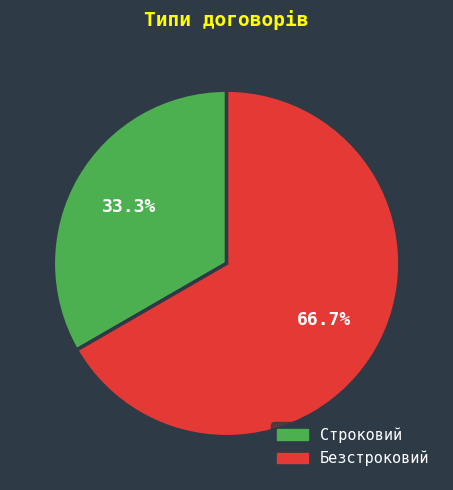

To the nearest percent, what percentage of the pie is Безстроковий?

67%